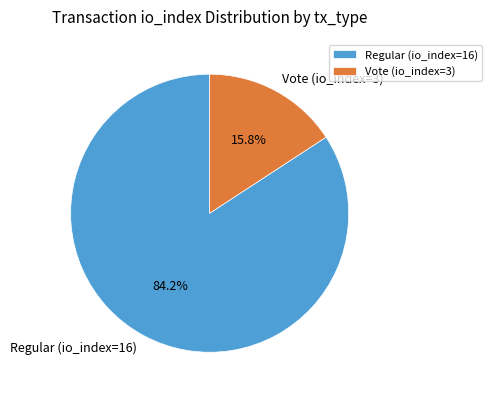

Which category has the biggest portion of the pie?

Regular (io_index=16)